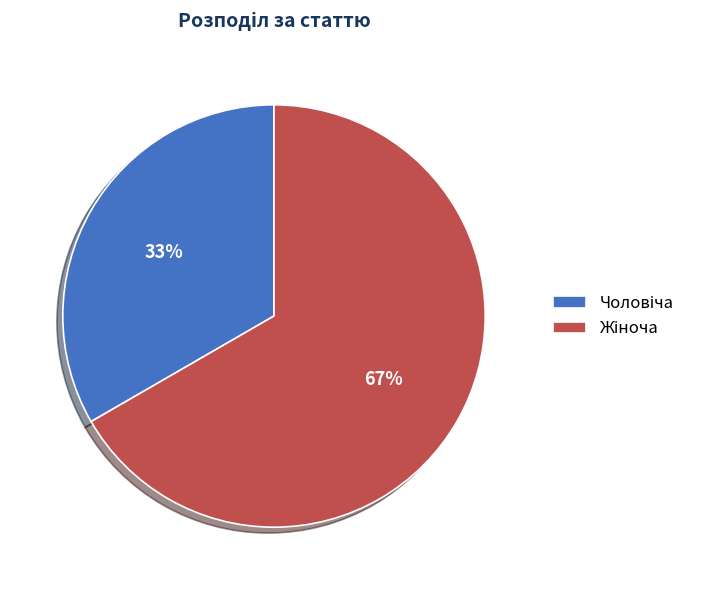

Does any single category account for the majority?

Yes